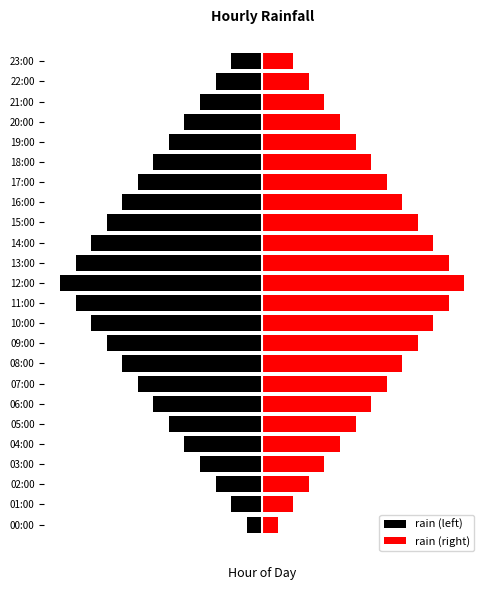

Reading right to left, transcribe all the data shown in this chart.

rain (left): -2	-3	-4	-5	-6	-7	-8	-9	-10	-11	-12	-13	-12	-11	-10	-9	-8	-7	-6	-5	-4	-3	-2	-1
rain (right): 2	3	4	5	6	7	8	9	10	11	12	13	12	11	10	9	8	7	6	5	4	3	2	1